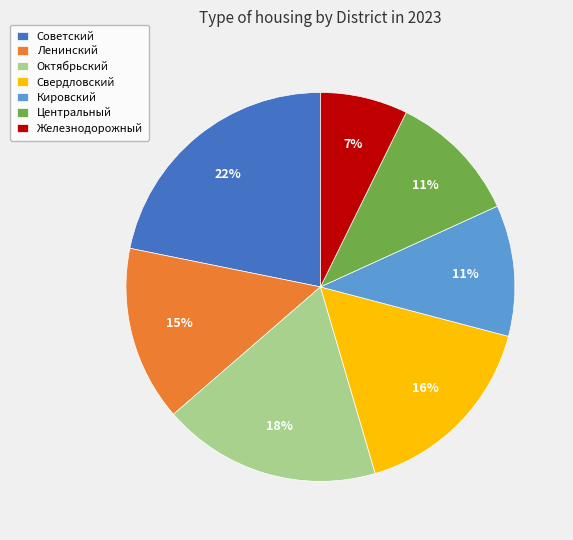

How many segments does this pie chart have?

7